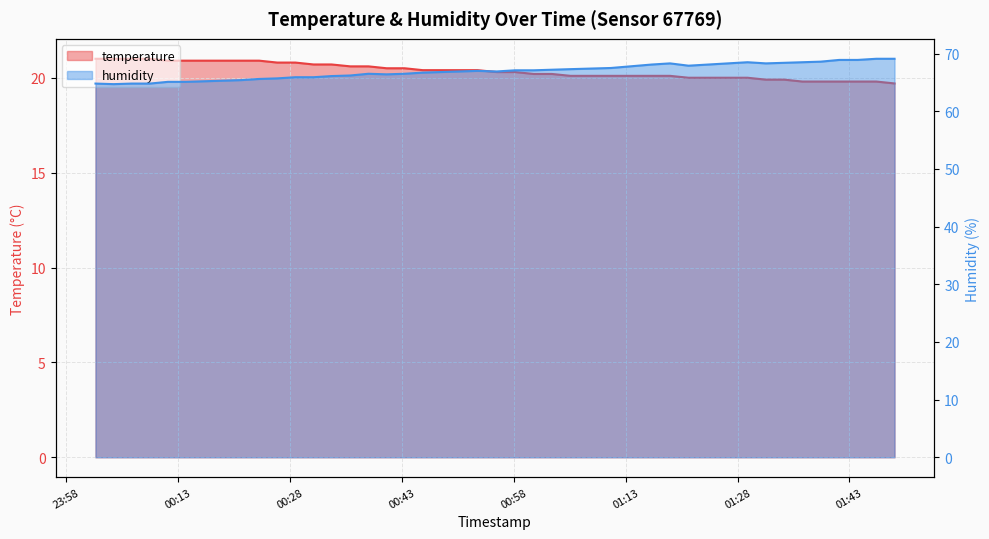

What is the difference between the temperature values at 2023-06-22T00:55:42 and 2023-06-22T01:16:29?

0.2